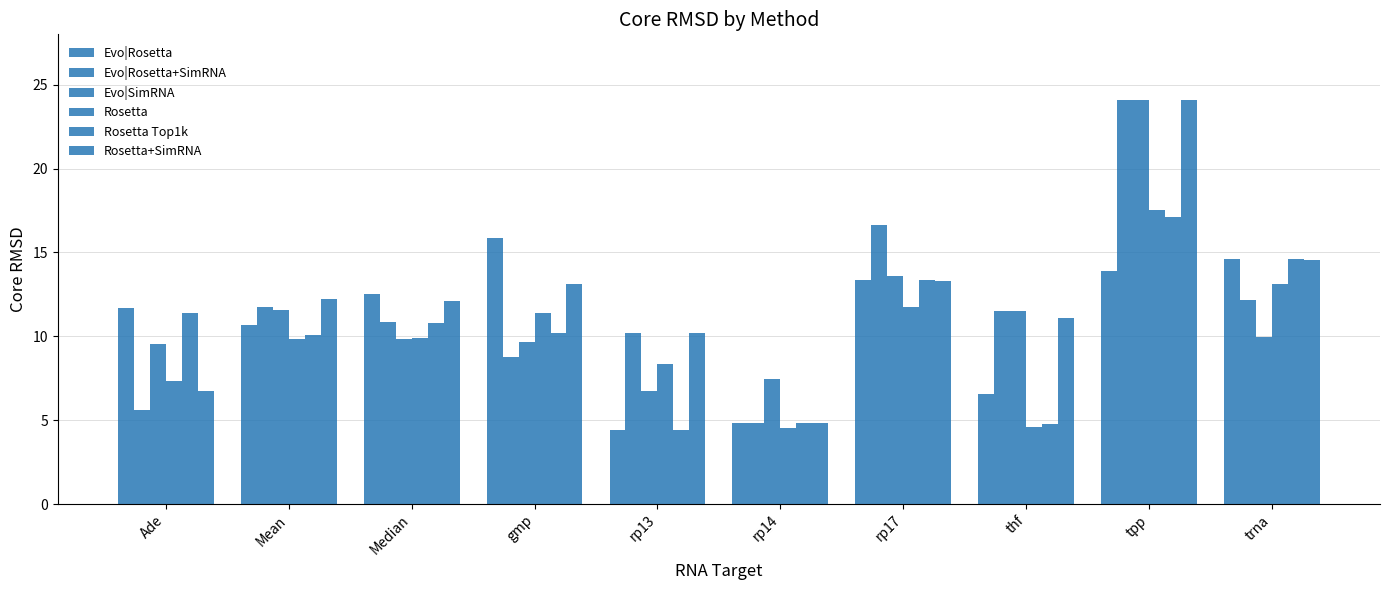

Which has a higher value, Mean or Ade?

Ade